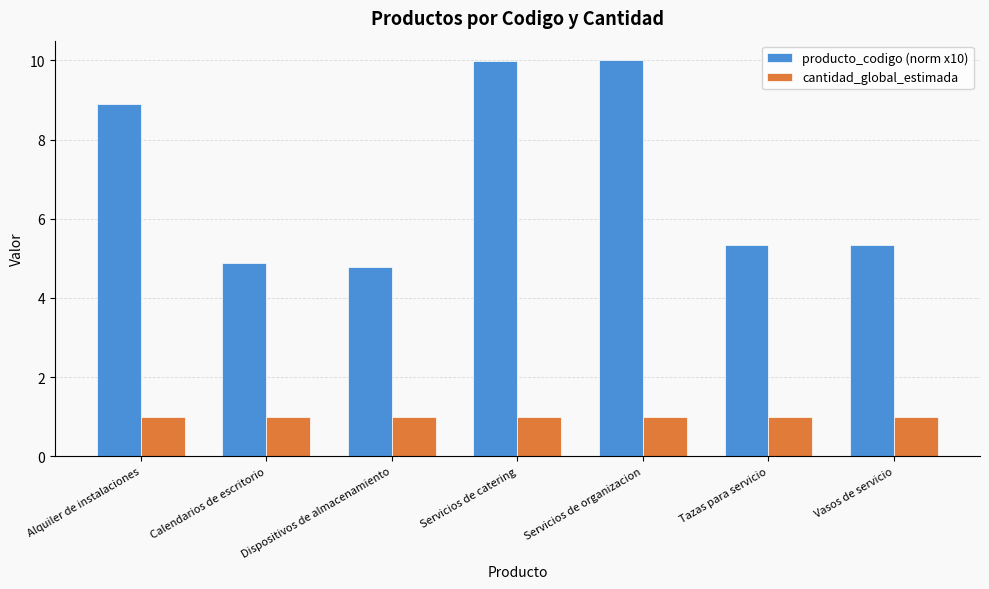

Where does the producto_codigo (norm x10) series first go above 5?

Alquiler de instalaciones